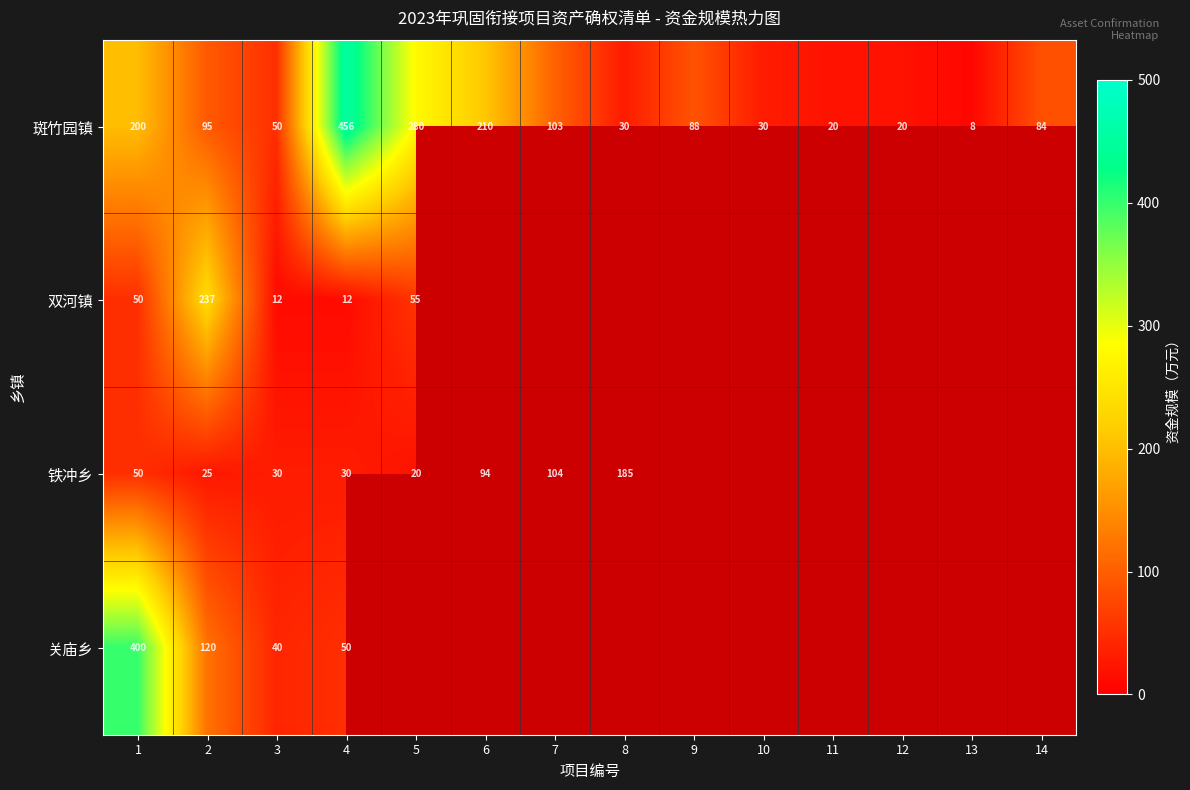

Count the number of categories in the chart.

14